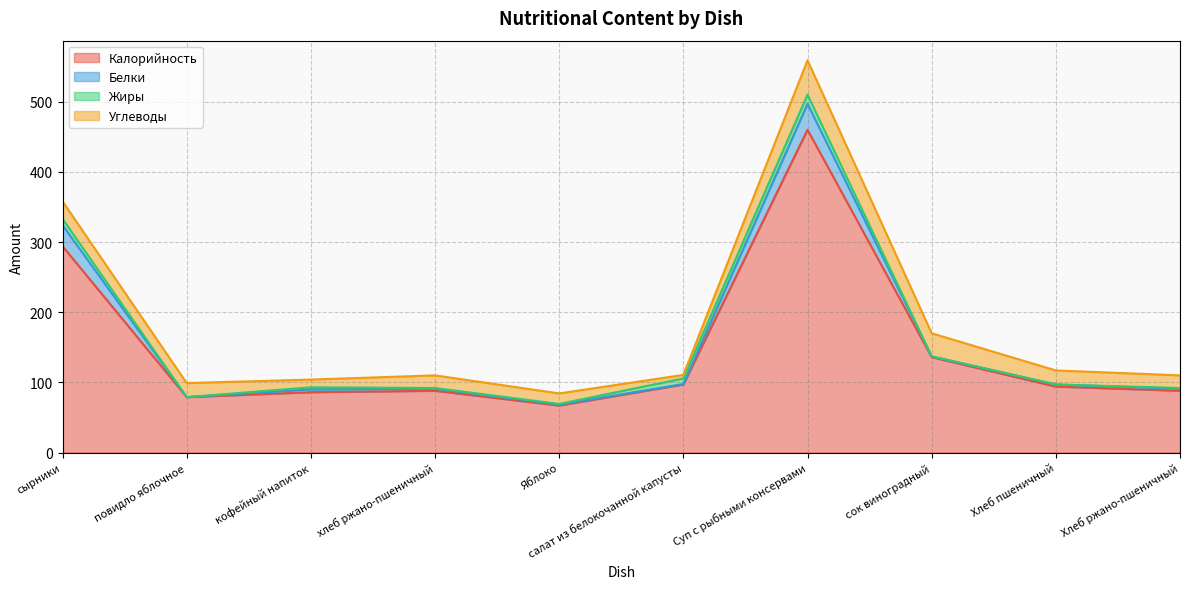

What is the label of the 6th point from the right?

Яблоко